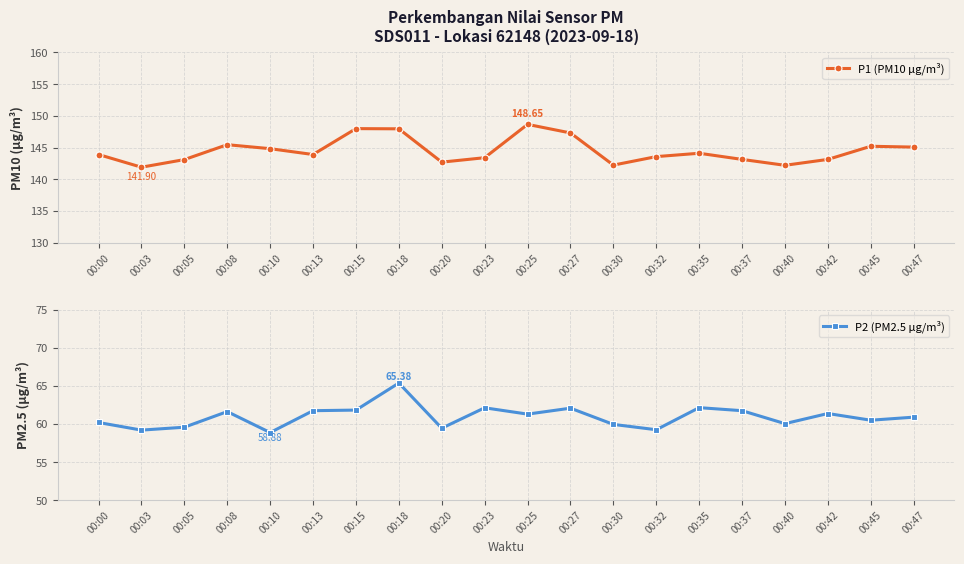

True or false: P2 (PM2.5 µg/m³) and P1 (PM10 µg/m³) cross at least once.

False